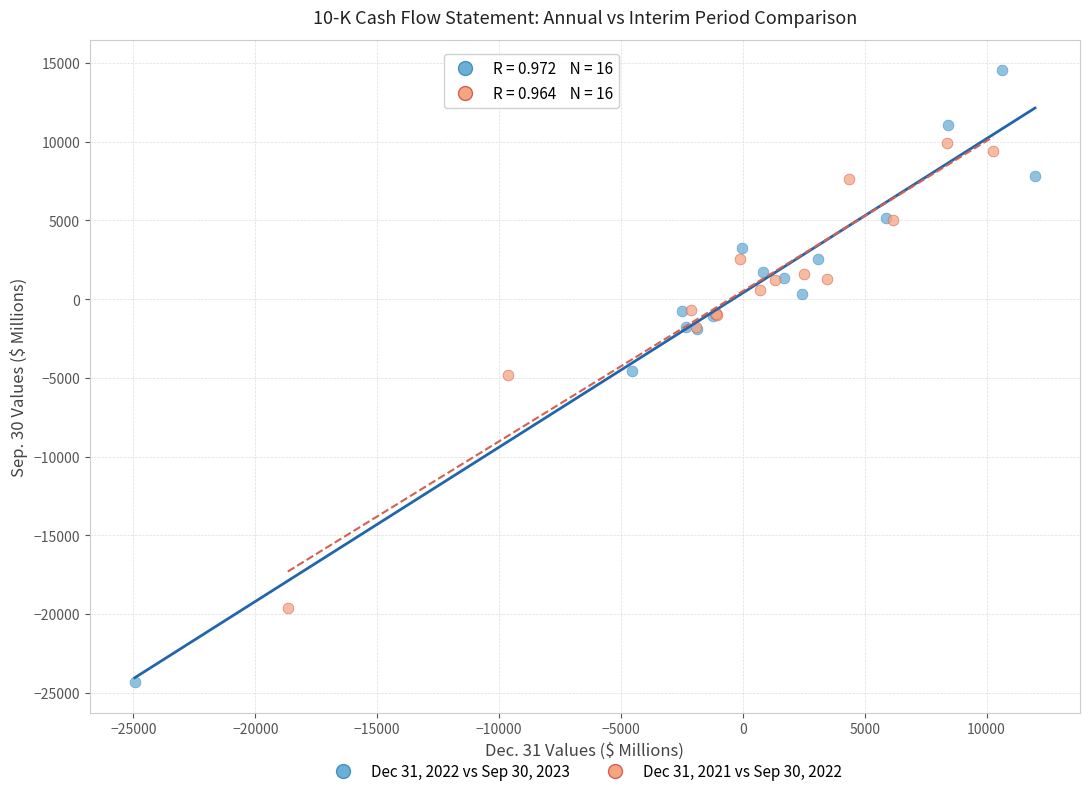

Which series has the largest Y range (max minus min)?

Dec 31, 2022 vs Sep 30, 2023